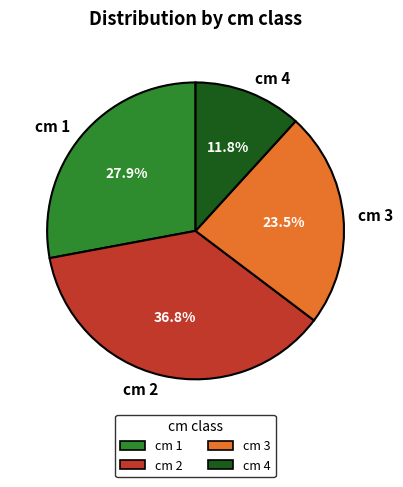

Does any single category account for the majority?

No